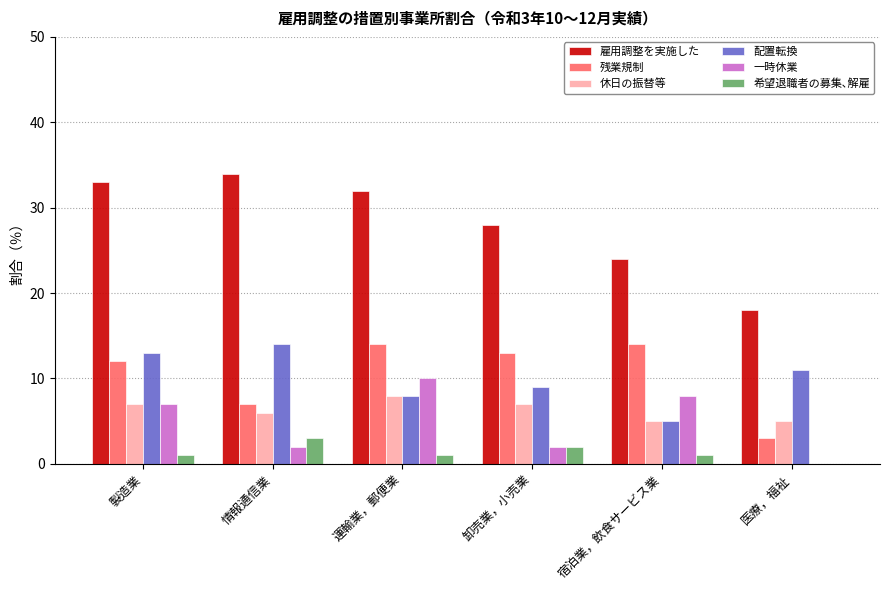

What is the maximum value shown in the chart?

34